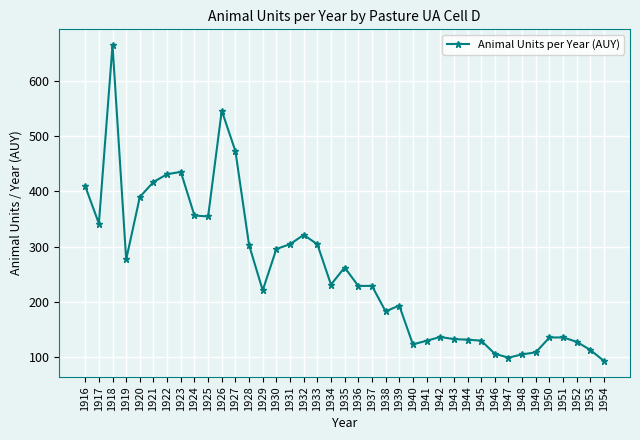

True or false: the data shows 276.8 at 1919.

True